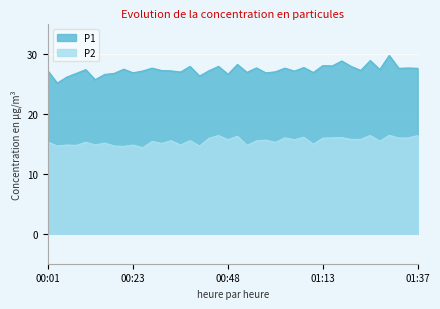

What is the label of the 30th point from the left?

01:13